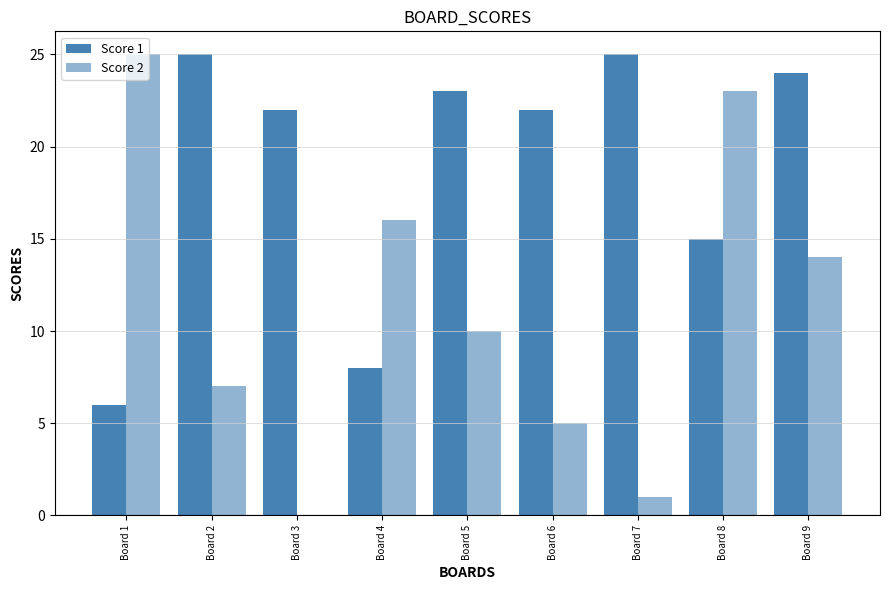

What is the sum of the Score 1 values at Board 3 and Board 5?

45